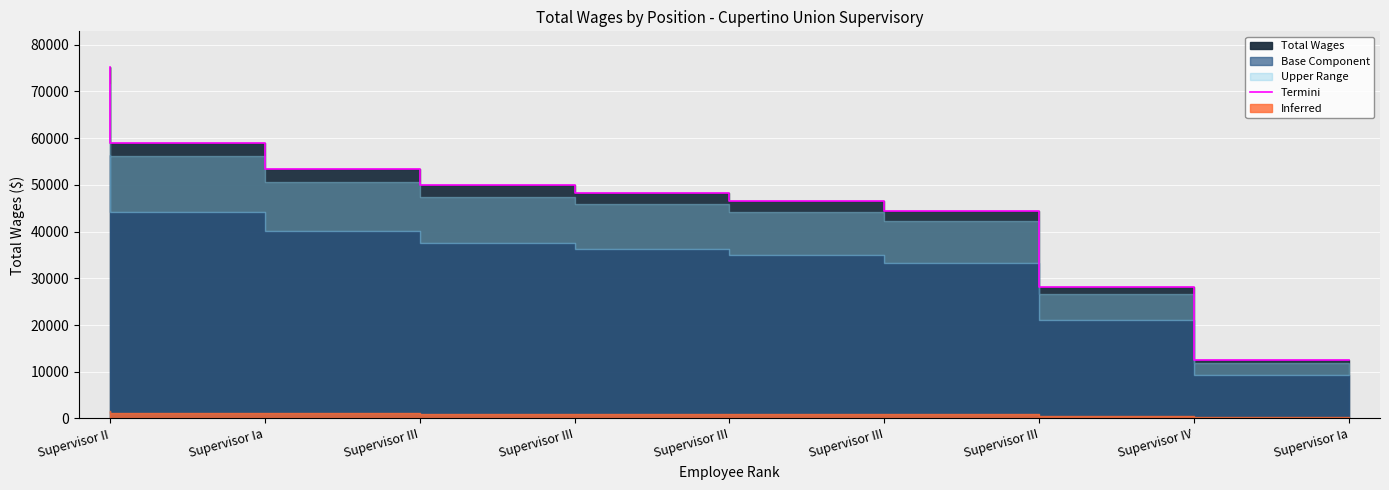

What is the label of the 4th point from the right?

Supervisor III